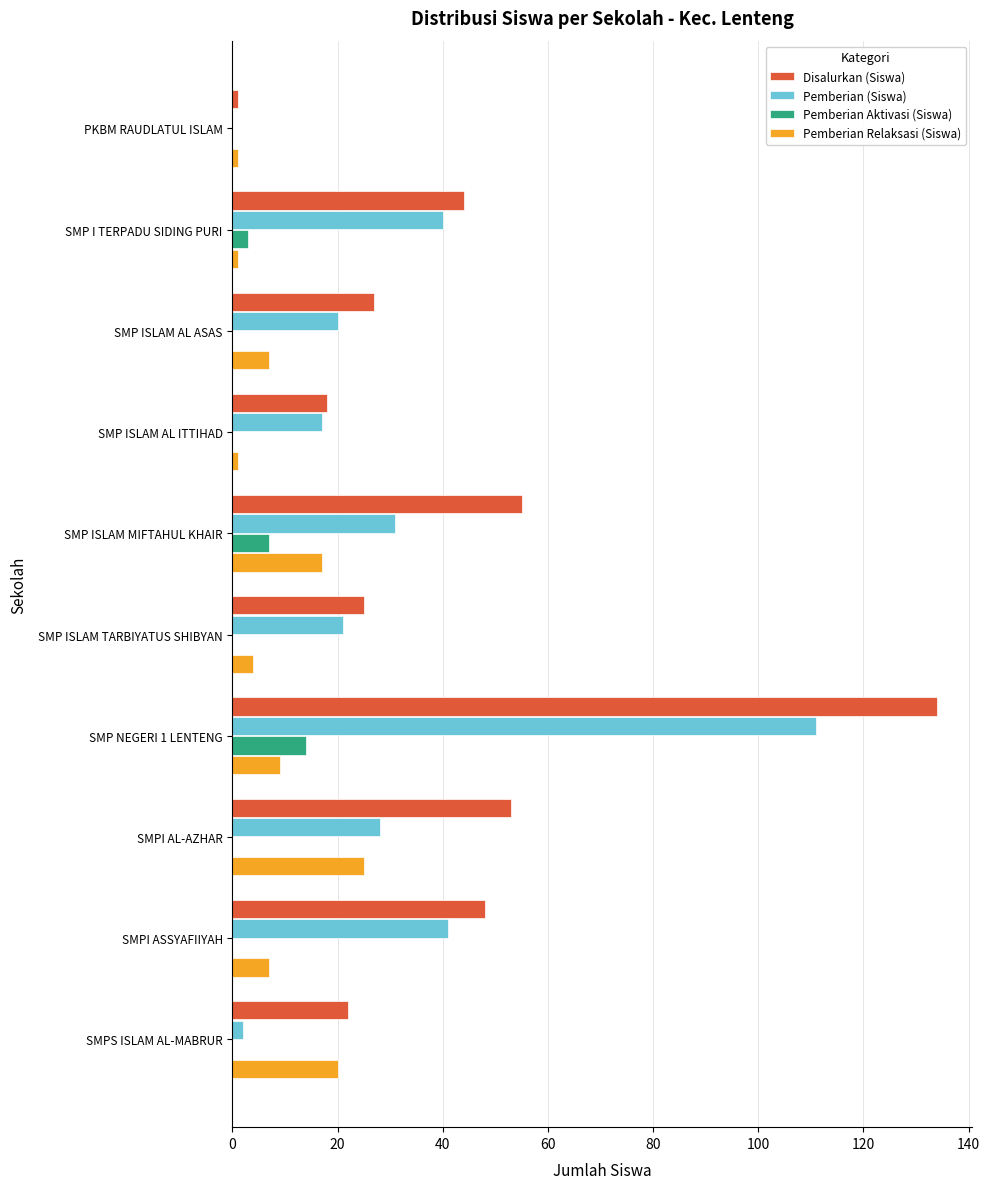

At which label is Pemberian (Siswa) closest to 55?

SMPI ASSYAFIIYAH